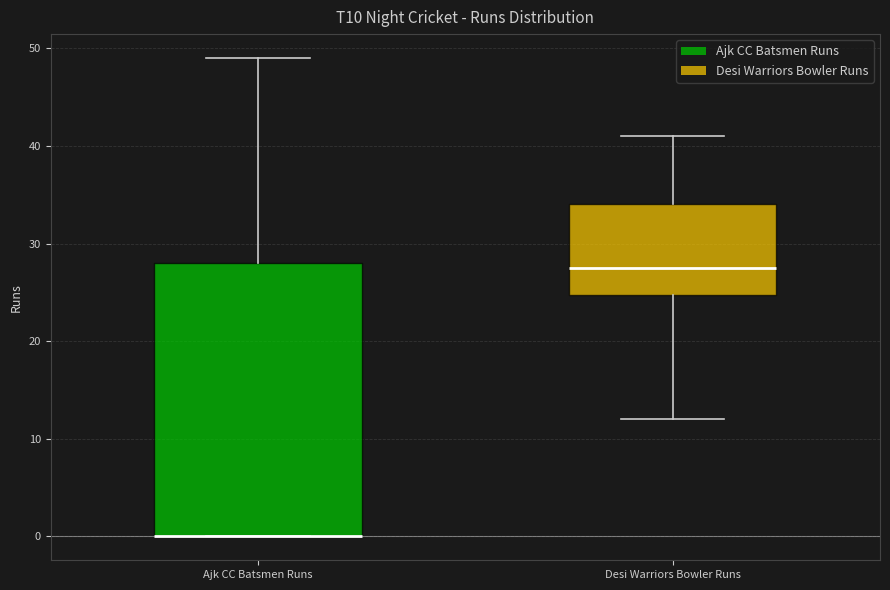

Reading left to right, read every box against the y-axis: the position of its median line, the range the box covers, and the ends of its whiskers. The values are not printed on the chart, so give them approximately, as read against the axis.

Ajk CC Batsmen Runs: median 0 (drawn on the box's lower edge), box 0 to 28, whiskers 0 to 49
Desi Warriors Bowler Runs: median 28, box 25 to 34, whiskers 12 to 41